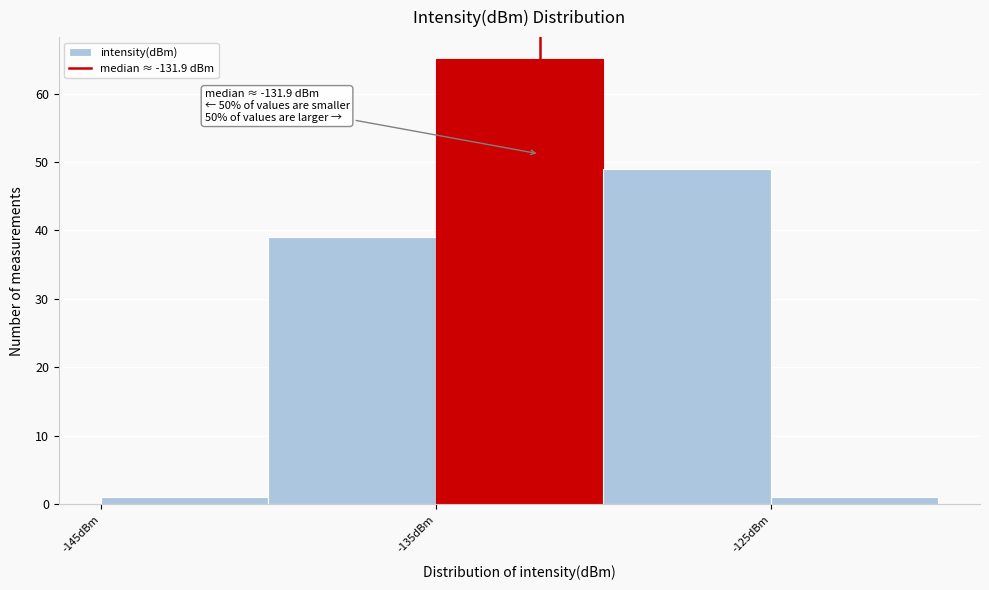

Which range on the x-axis has the tallest bar?

-135 to -130